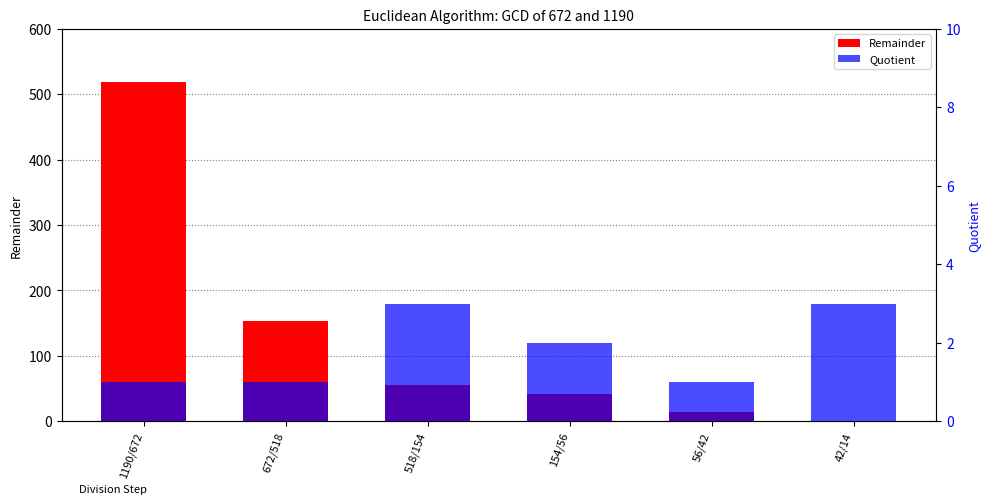

Rank the series by their maximum value, from lowest to highest.

Quotient, Remainder